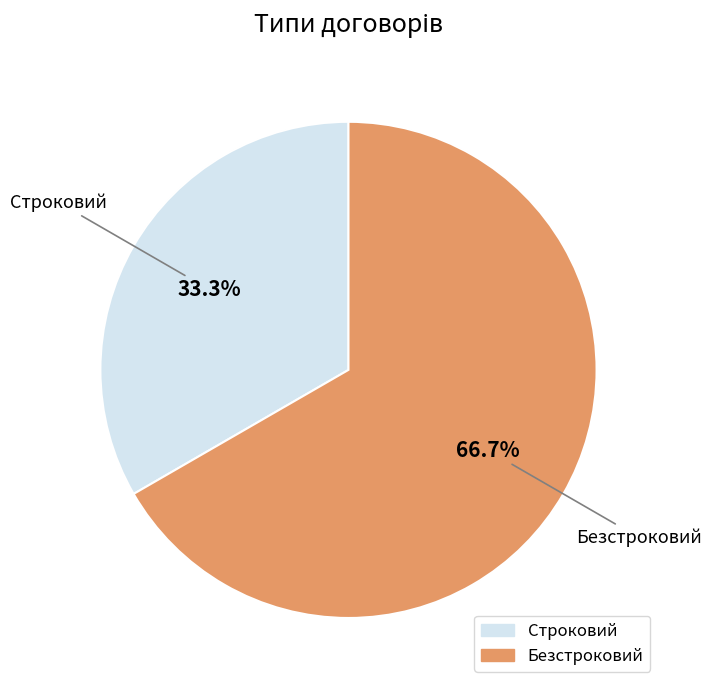

What is the majority slice?

Безстроковий